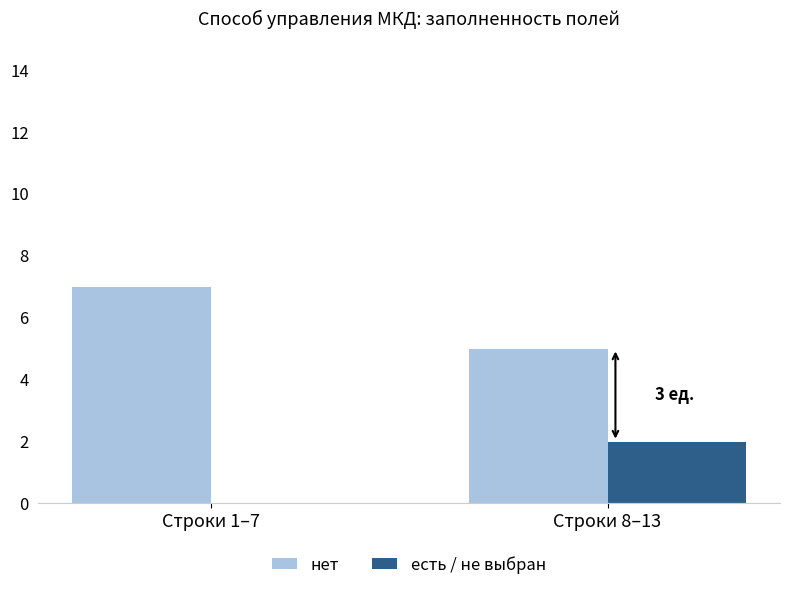

Which series has the largest total across all categories?

нет